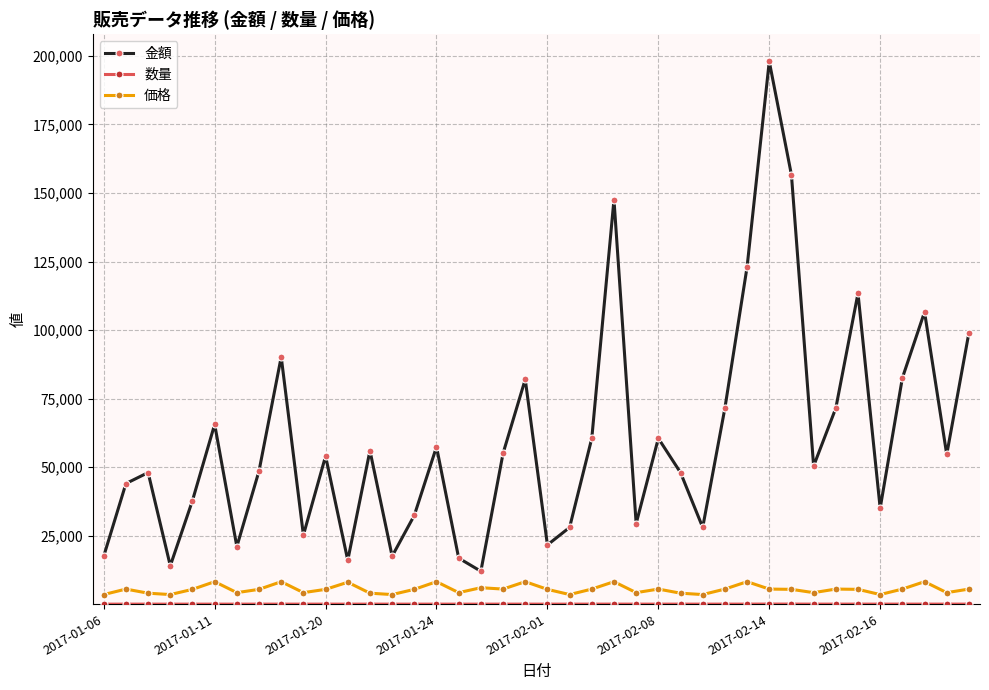

Which series has the widest spread of values?

金額